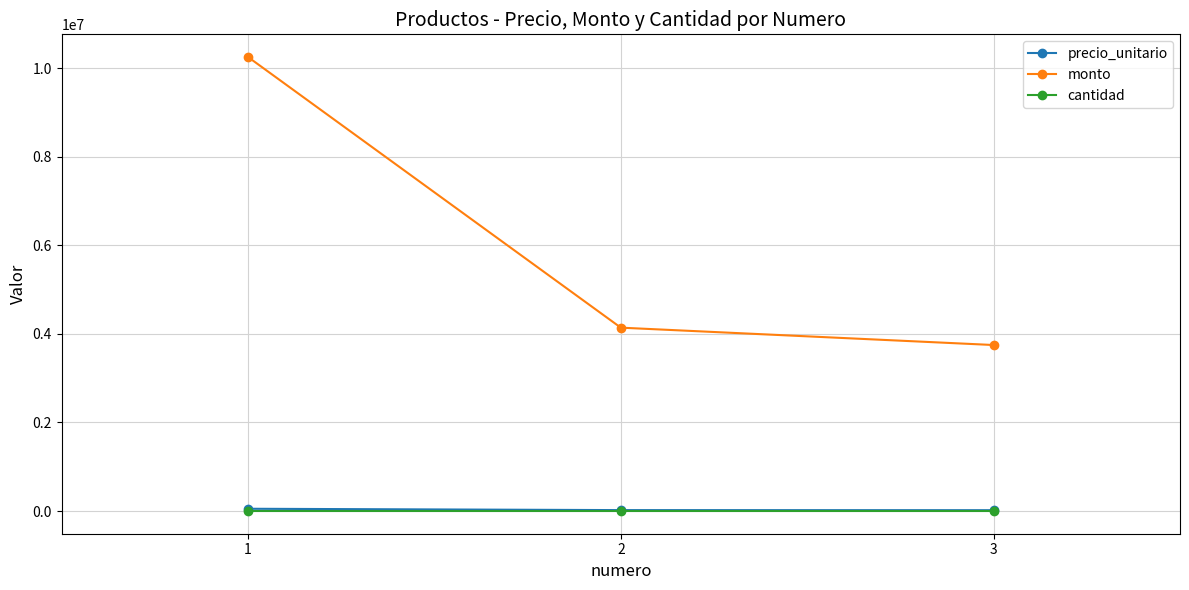

Where does the precio_unitario series first go above 20700?

1